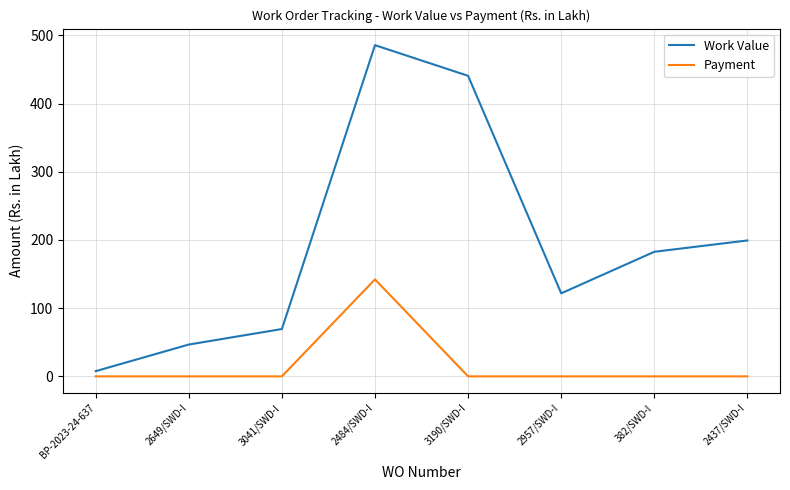

Between 2484/SWD-I and 2957/SWD-I, which series saw the biggest shift?

Work Value